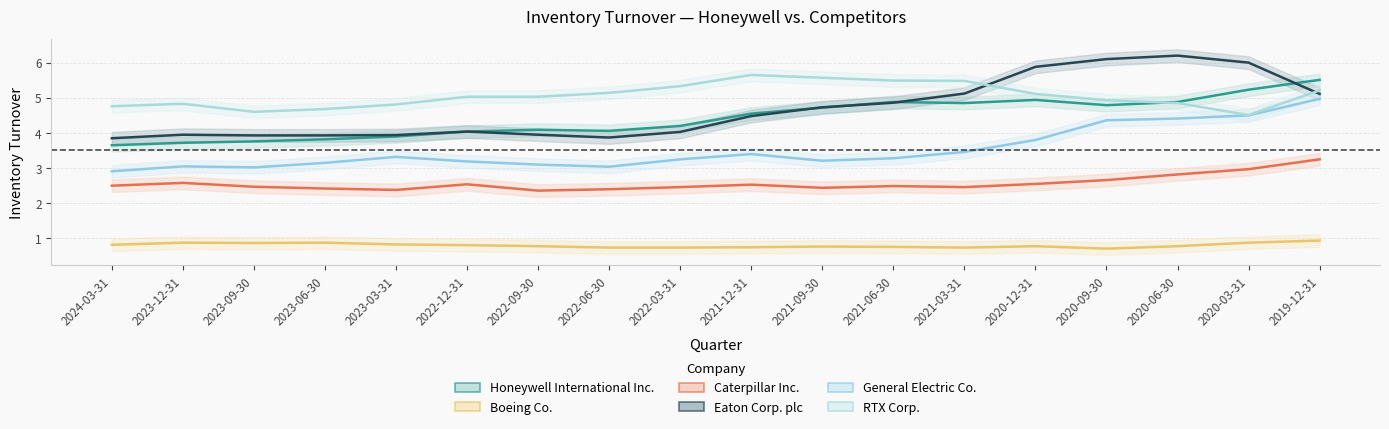

Where does the Honeywell International Inc. series first go above 4?

2022-12-31